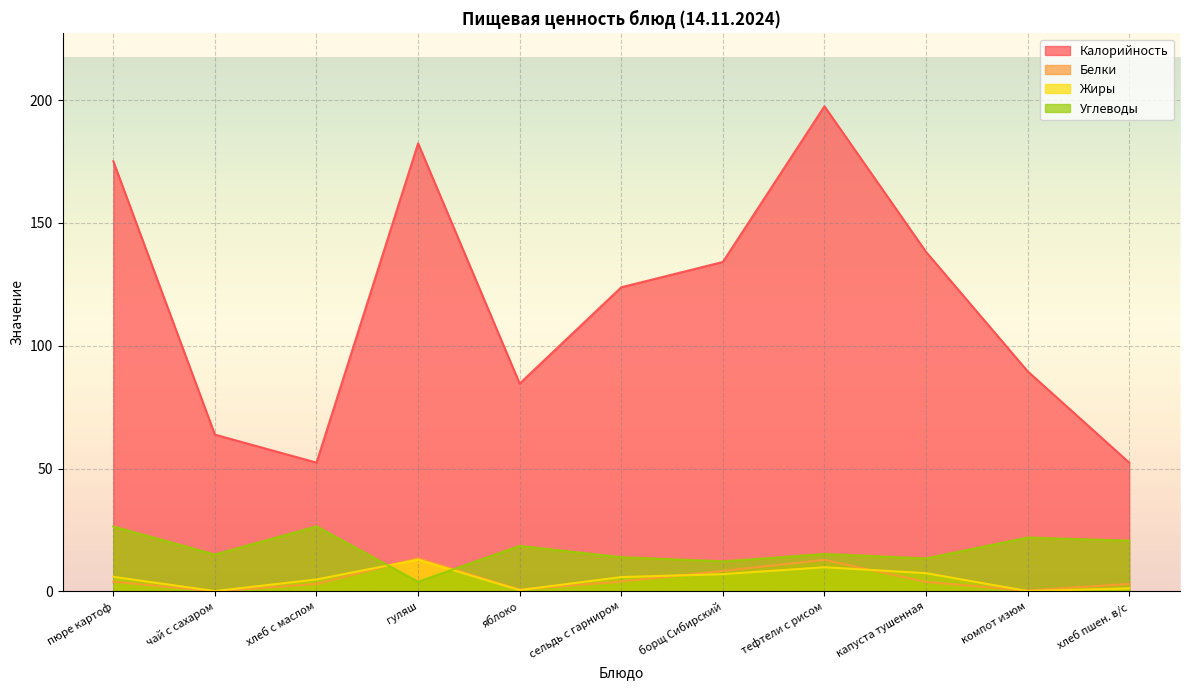

How many intersections are there between Углеводы and Белки?

2